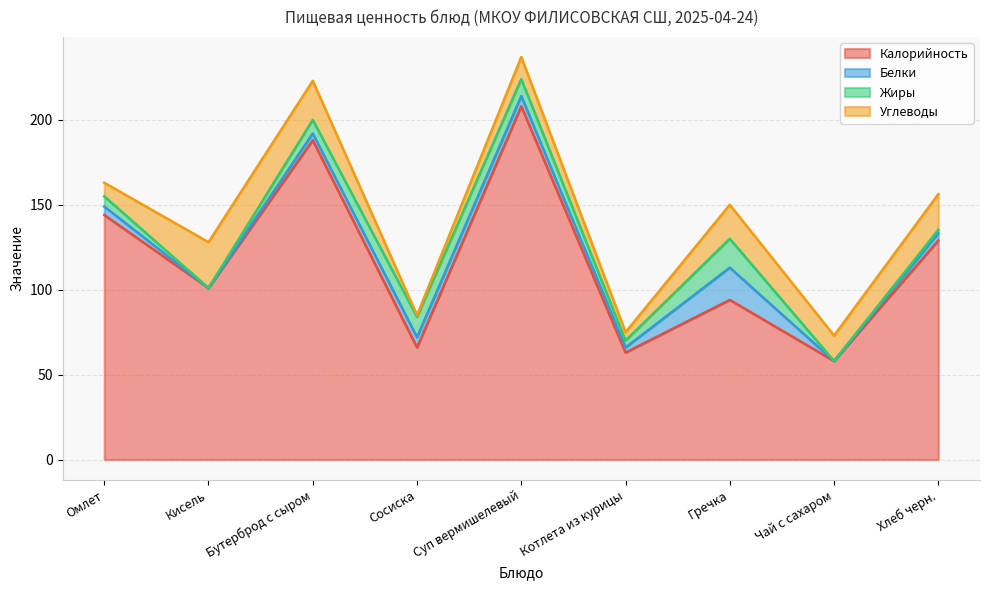

Is the value of Белки at Суп вермишелевый greater than the value of Углеводы at Сосиска?

Yes